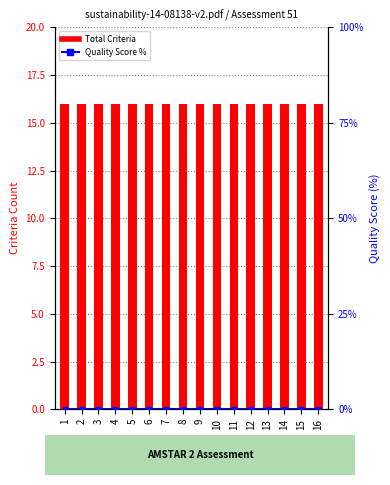

Reading left to right, what are all the values shown in this chart?

Total_Criteria: 1=16	2=16	3=16	4=16	5=16	6=16	7=16	8=16	9=16	10=16	11=16	12=16	13=16	14=16	15=16	16=16
Quality_Score_Percent: 1=0	2=0	3=0	4=0	5=0	6=0	7=0	8=0	9=0	10=0	11=0	12=0	13=0	14=0	15=0	16=0